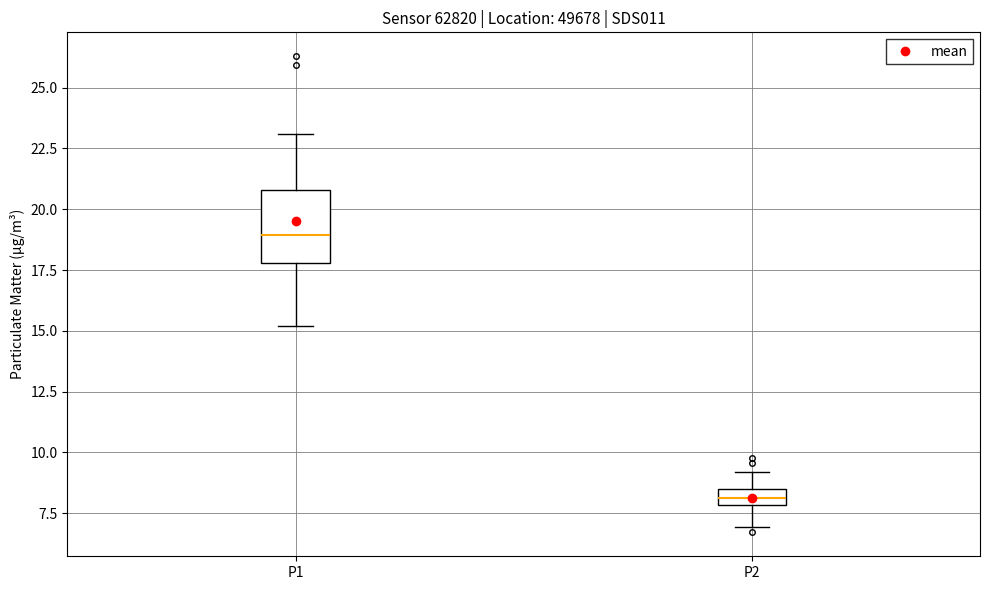

Where is the lower edge of the box for P1 on the y-axis? The values are not printed on the chart, so give them approximately, as read against the axis.

18.0